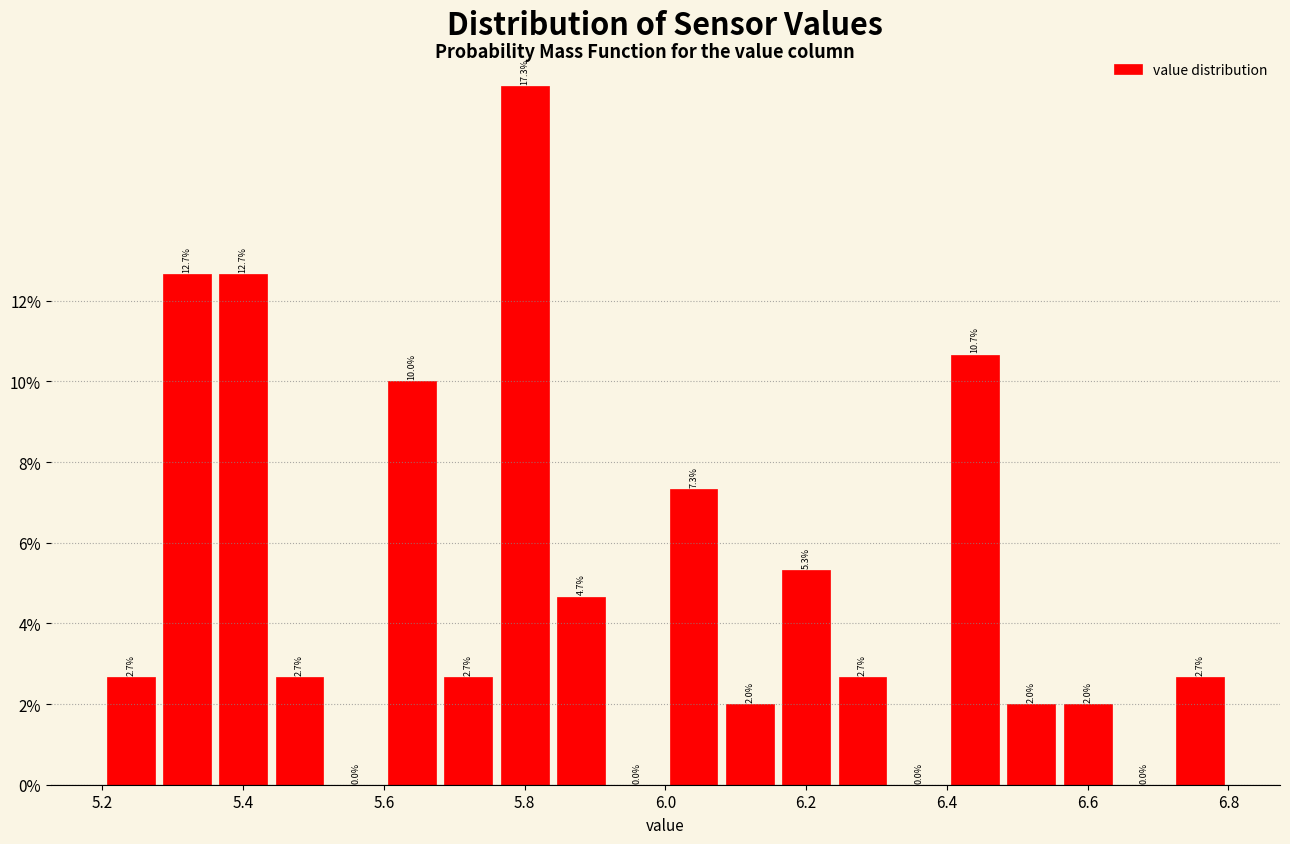

What is the height of the bar covering 5.36 to 5.44 on the x-axis?

12.7